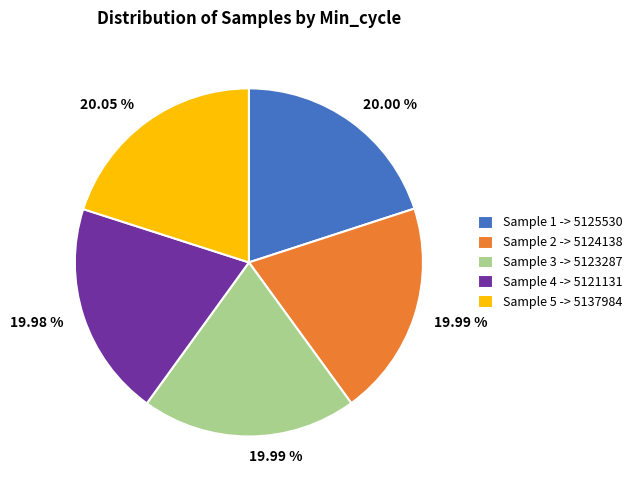

Is there any slice that represents more than half of the pie?

No